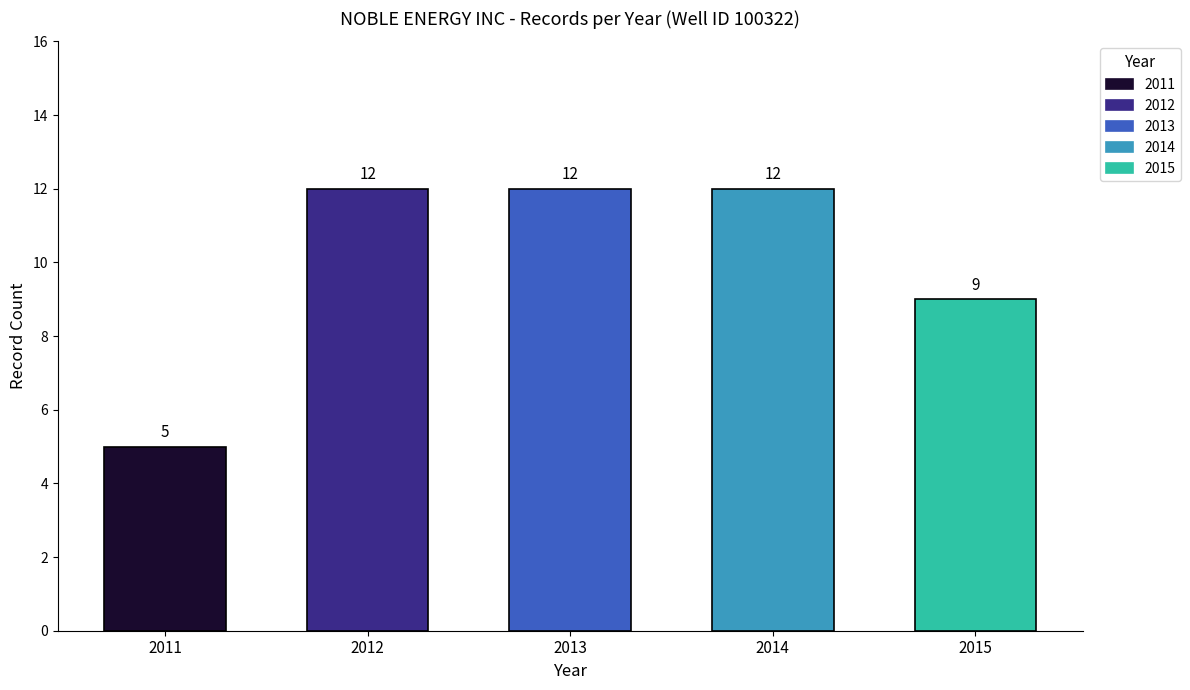

Reading left to right, transcribe all the data shown in this chart.

5	12	12	12	9